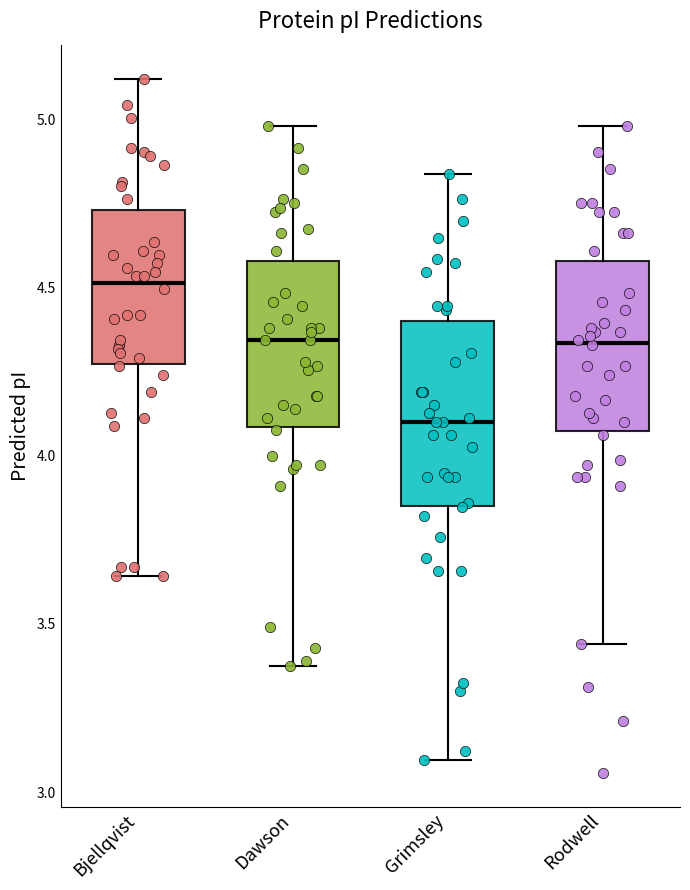

Reading left to right, read every box against the y-axis: the position of its median line, the range the box covers, and the ends of its whiskers. The values are not printed on the chart, so give them approximately, as read against the axis.

Bjellqvist: median 4.50, box 4.25 to 4.75, whiskers 3.65 to 5.10
Dawson: median 4.35, box 4.10 to 4.60, whiskers 3.40 to 5.00
Grimsley: median 4.10, box 3.85 to 4.40, whiskers 3.10 to 4.85
Rodwell: median 4.35, box 4.05 to 4.60, whiskers 3.45 to 5.00